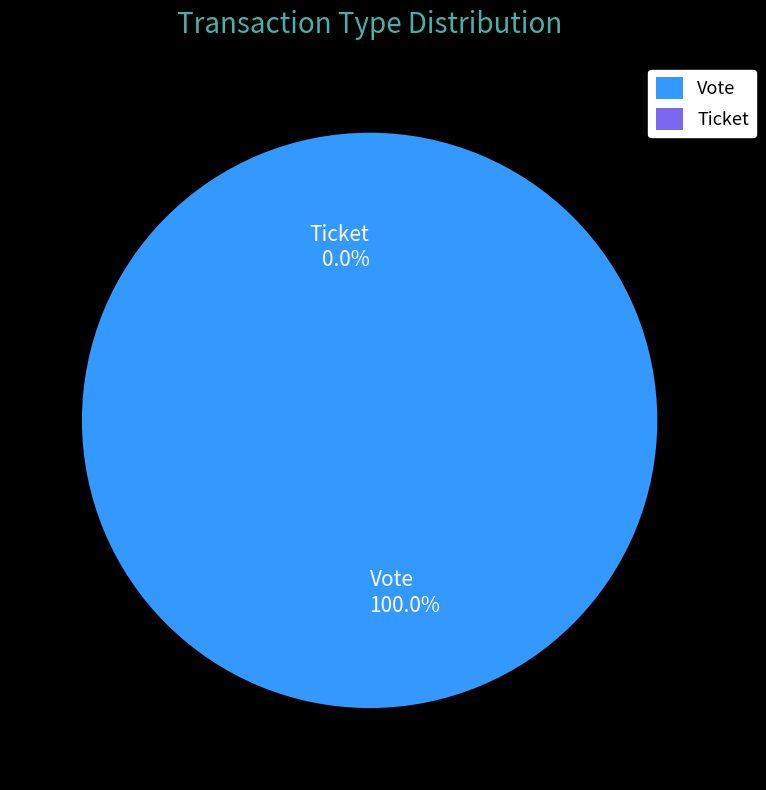

Which slice is the largest?

Vote